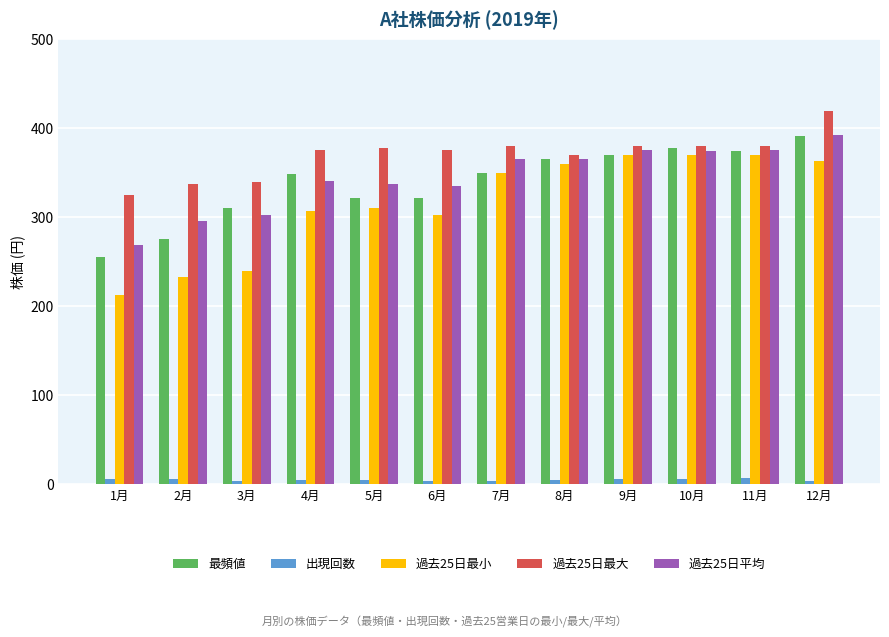

The value of 最頻値 at 3月 is 486. True or false?

False